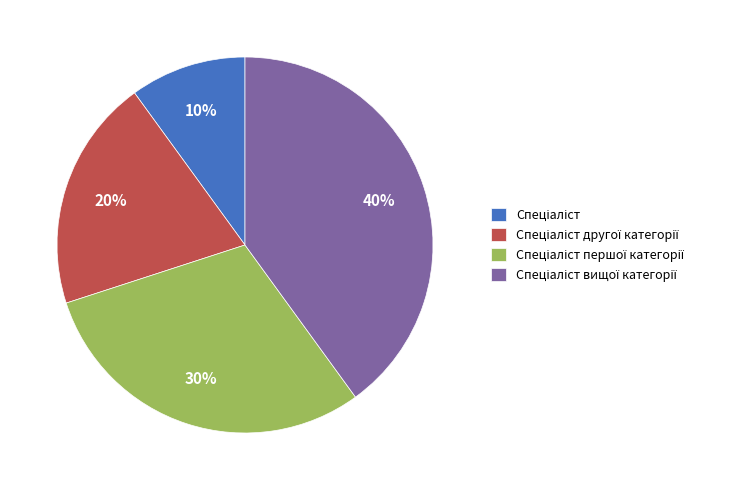

Is there a majority slice in this chart?

No